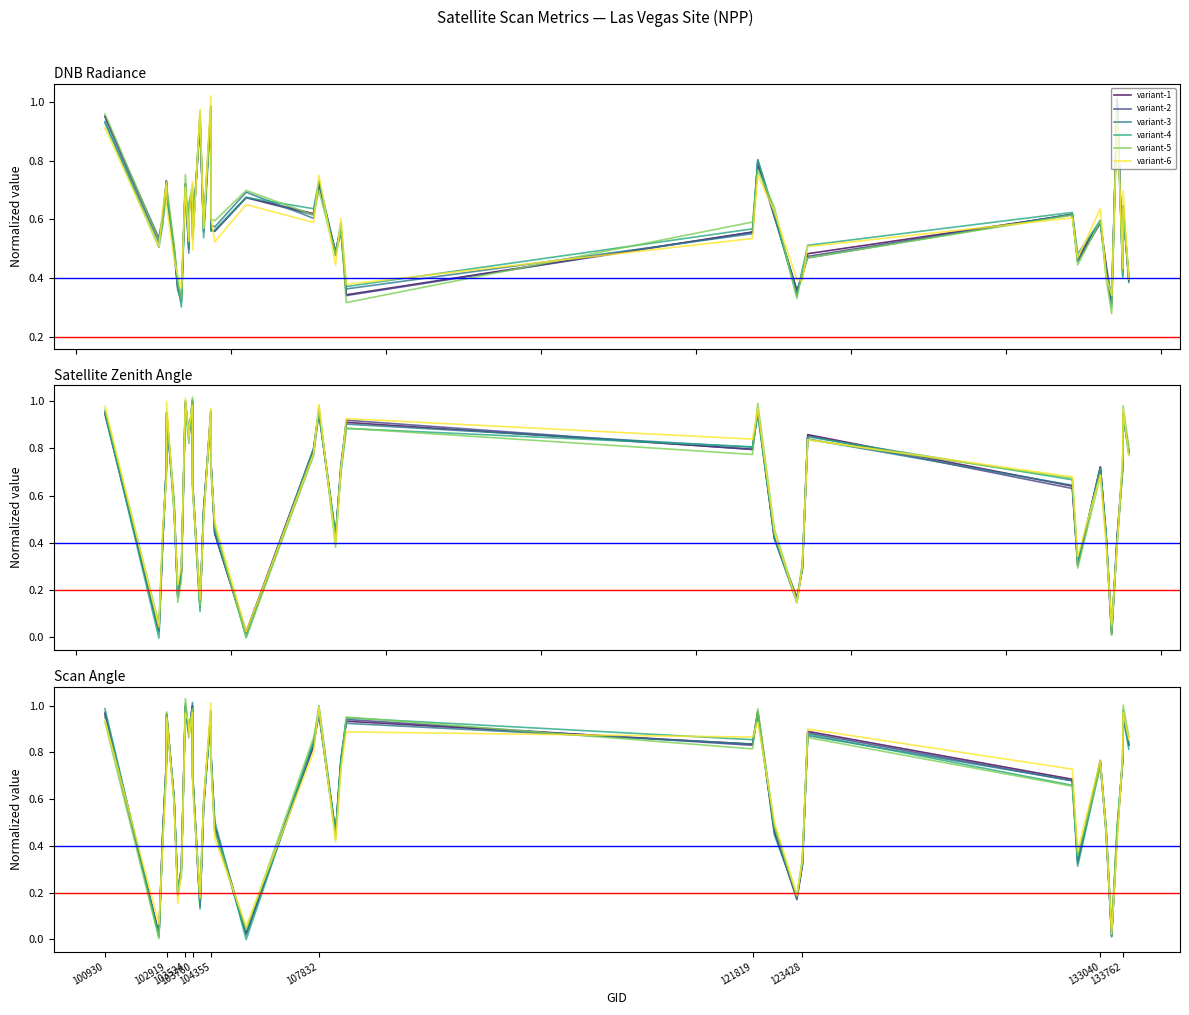

Reading left to right, list all the values displayed in this chart.

variant-1: 100930=1.0	102919=0.0	103524=0.4	103760=0.8	104355=1.0	107832=0.6	121819=0.2	123428=0.3	133040=1.0	133762=0.9	10=0.9	11=1.0	12=0.7	13=0.1	14=0.6	15=1.0	16=0.8	17=0.5	18=0.0	19=0.8	20=1.0	21=0.5	22=0.8	23=0.9	24=0.8	25=1.0	26=0.5	27=0.2	28=0.3	29=0.9	30=0.7	31=0.3	32=0.8	33=0.5	34=0.0	35=0.5	36=0.8	37=1.0	38=0.8
variant-2: 100930=1.0	102919=0.0	103524=0.5	103760=0.8	104355=1.0	107832=0.6	121819=0.2	123428=0.3	133040=1.0	133762=0.9	10=0.9	11=1.0	12=0.7	13=0.1	14=0.6	15=1.0	16=0.8	17=0.5	18=0.0	19=0.8	20=1.0	21=0.4	22=0.8	23=0.9	24=0.8	25=1.0	26=0.5	27=0.2	28=0.3	29=0.9	30=0.7	31=0.3	32=0.8	33=0.5	34=0.0	35=0.5	36=0.8	37=1.0	38=0.8
variant-3: 100930=1.0	102919=0.0	103524=0.4	103760=0.8	104355=1.0	107832=0.6	121819=0.2	123428=0.3	133040=1.0	133762=0.9	10=0.9	11=1.0	12=0.7	13=0.2	14=0.6	15=1.0	16=0.8	17=0.5	18=0.0	19=0.8	20=1.0	21=0.5	22=0.8	23=0.9	24=0.8	25=1.0	26=0.4	27=0.2	28=0.3	29=0.9	30=0.7	31=0.3	32=0.8	33=0.5	34=0.0	35=0.5	36=0.8	37=1.0	38=0.8
variant-4: 100930=1.0	102919=0.0	103524=0.4	103760=0.7	104355=1.0	107832=0.6	121819=0.2	123428=0.3	133040=1.0	133762=0.9	10=0.9	11=1.0	12=0.7	13=0.1	14=0.6	15=1.0	16=0.8	17=0.5	18=-0.0	19=0.8	20=1.0	21=0.5	22=0.8	23=0.9	24=0.9	25=0.9	26=0.5	27=0.2	28=0.3	29=0.9	30=0.7	31=0.3	32=0.7	33=0.5	34=0.0	35=0.5	36=0.8	37=0.9	38=0.8
variant-5: 100930=0.9	102919=0.0	103524=0.4	103760=0.8	104355=1.0	107832=0.6	121819=0.2	123428=0.3	133040=1.0	133762=0.9	10=0.9	11=1.0	12=0.7	13=0.2	14=0.6	15=1.0	16=0.7	17=0.5	18=0.0	19=0.9	20=1.0	21=0.4	22=0.7	23=1.0	24=0.8	25=1.0	26=0.5	27=0.2	28=0.4	29=0.9	30=0.7	31=0.4	32=0.7	33=0.5	34=0.1	35=0.5	36=0.8	37=1.0	38=0.9
variant-6: 100930=0.9	102919=0.1	103524=0.4	103760=0.7	104355=0.9	107832=0.6	121819=0.2	123428=0.3	133040=1.0	133762=0.9	10=0.9	11=1.0	12=0.6	13=0.2	14=0.6	15=1.0	16=0.8	17=0.4	18=0.1	19=0.8	20=1.0	21=0.4	22=0.7	23=0.9	24=0.9	25=0.9	26=0.5	27=0.2	28=0.3	29=0.9	30=0.7	31=0.4	32=0.8	33=0.5	34=0.0	35=0.4	36=0.8	37=1.0	38=0.9